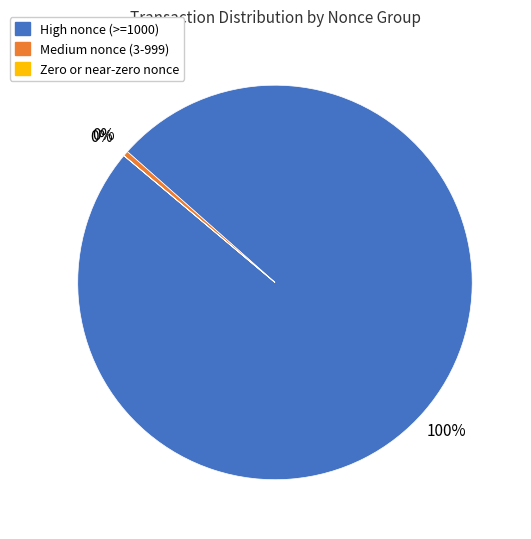

Is there a majority slice in this chart?

Yes